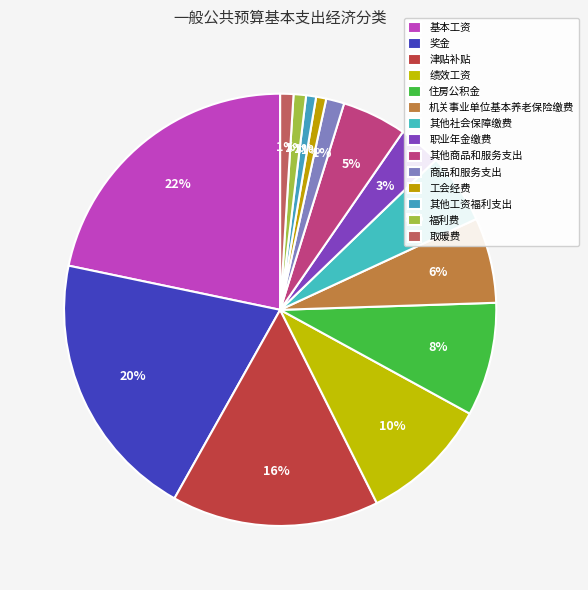

How many slices are in this pie chart?

14